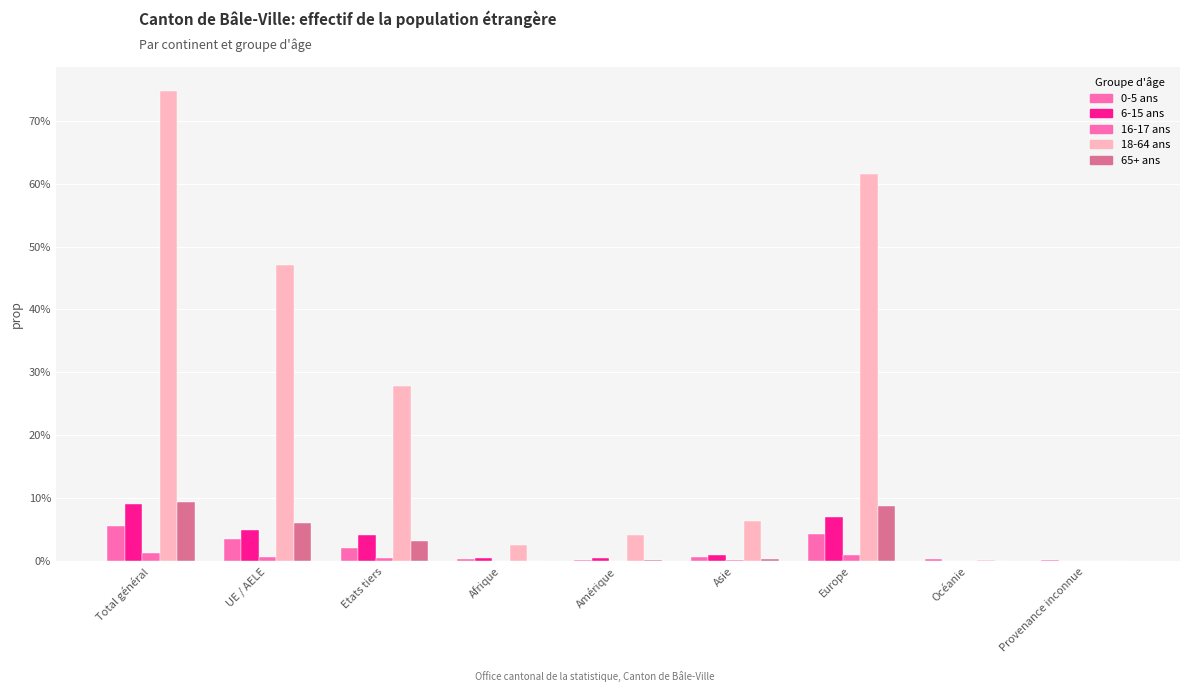

Count the number of data series in this chart.

5